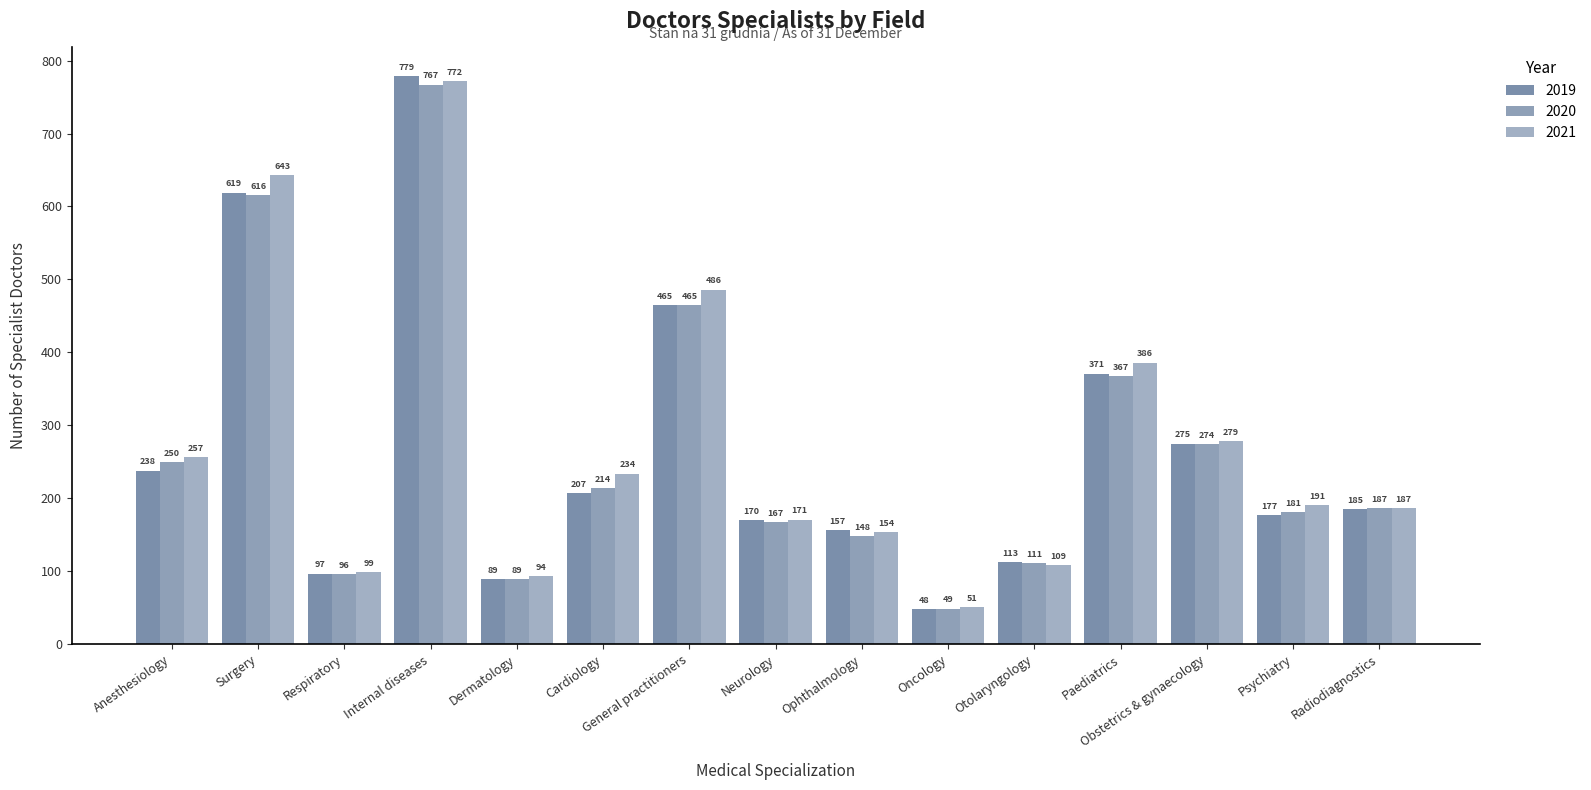

True or false: 2021 has a value of 486 at General practitioners.

True